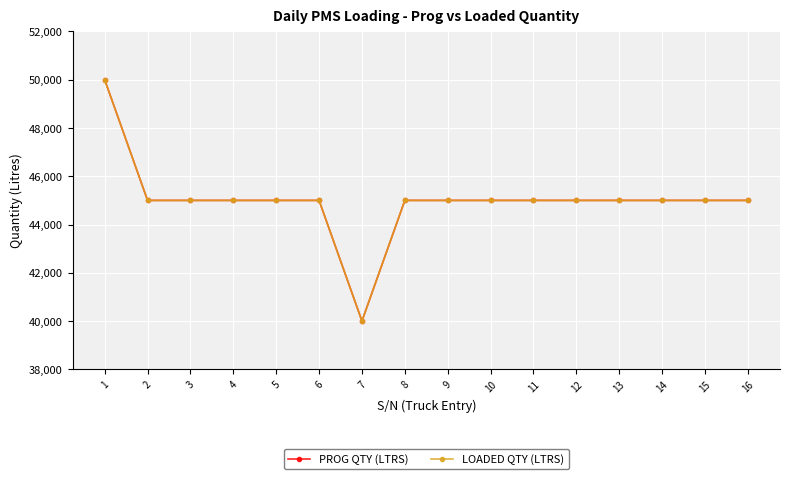

Is this an area chart (filled region under the line)?

No